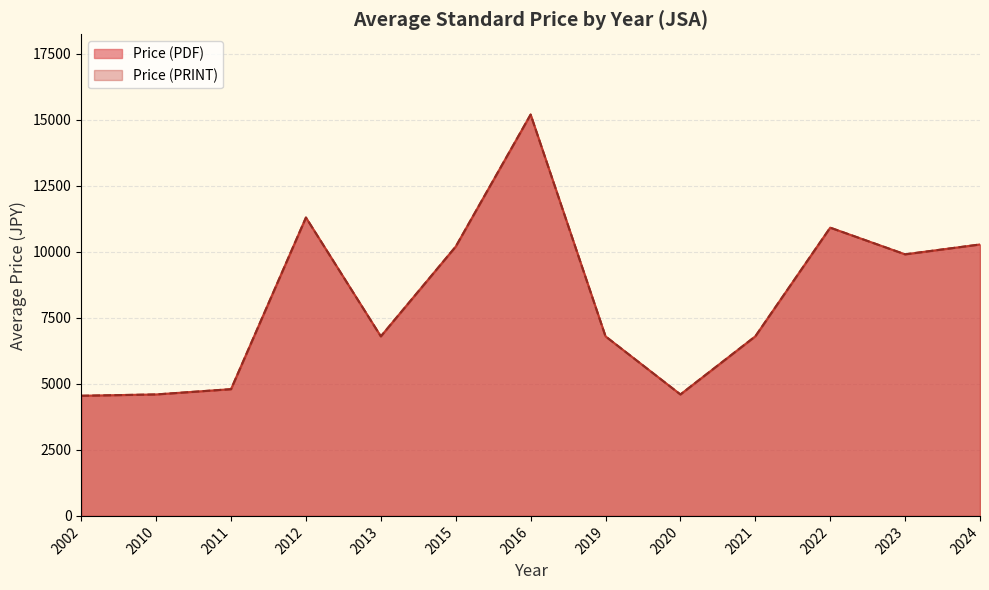

True or false: Price (PDF) and Price (PRINT) cross at least once.

False